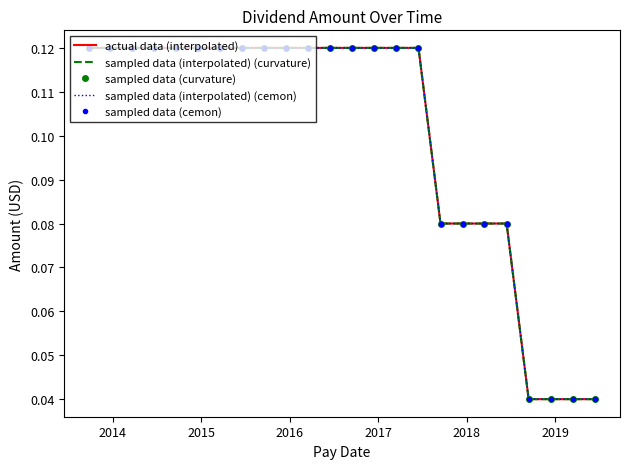

What is the sum of all sampled data (curvature) values?

2.4